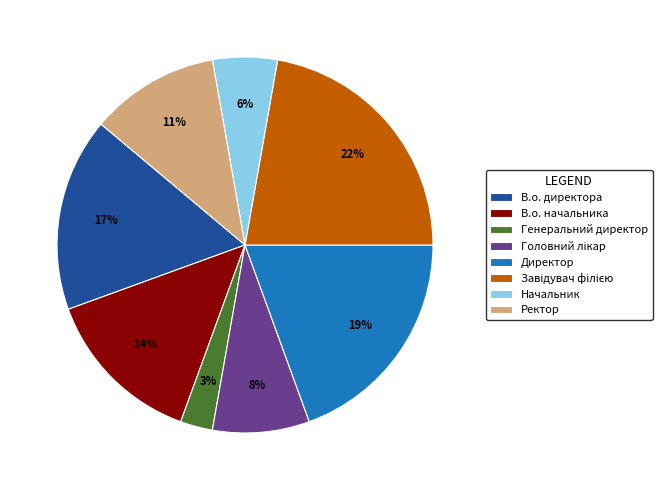

Is it true that В.о. начальника is 8% of the pie?

False